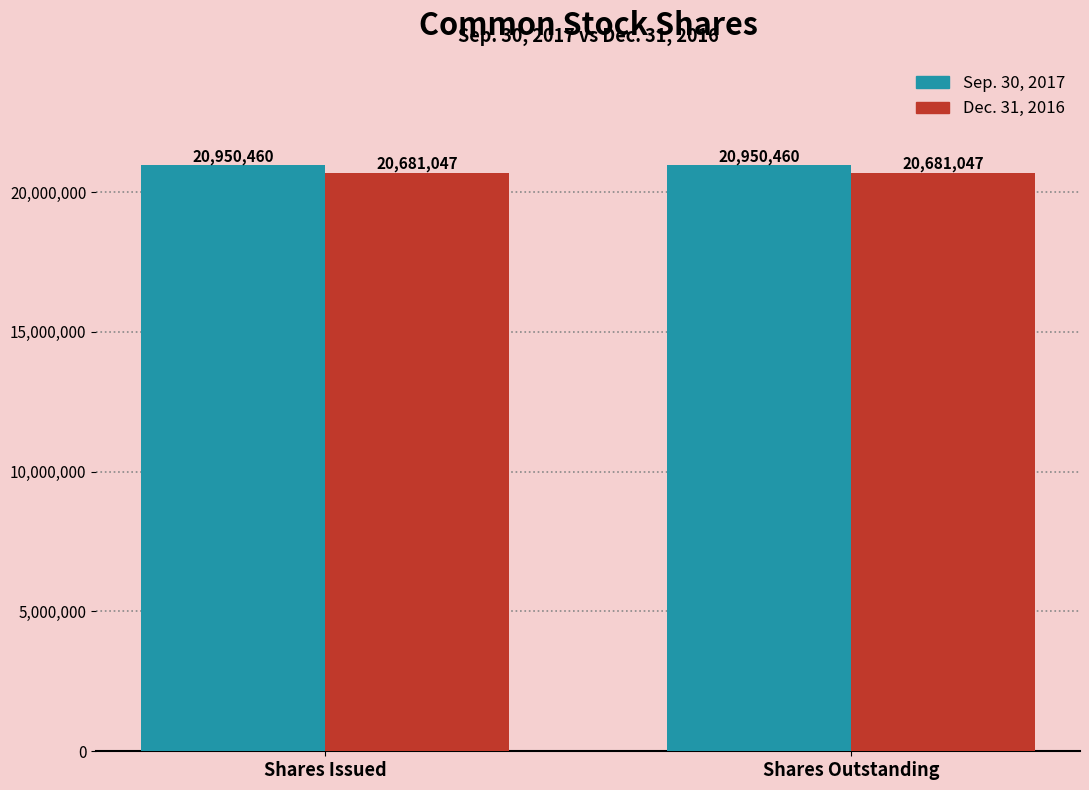

The value of Dec. 31, 2016 at Shares Issued is 20681047. True or false?

True